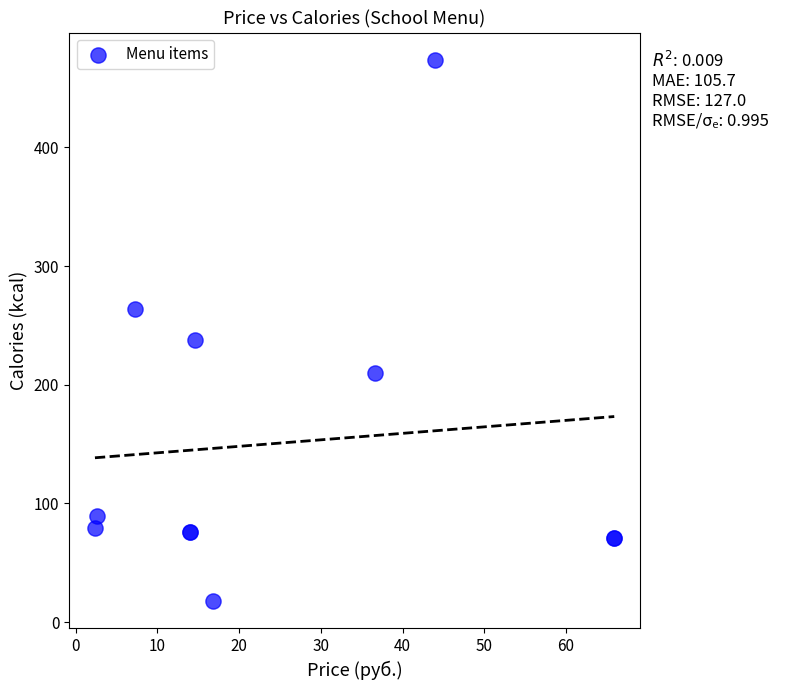

What Y value in the scatter plot is closest to 245?

238.0